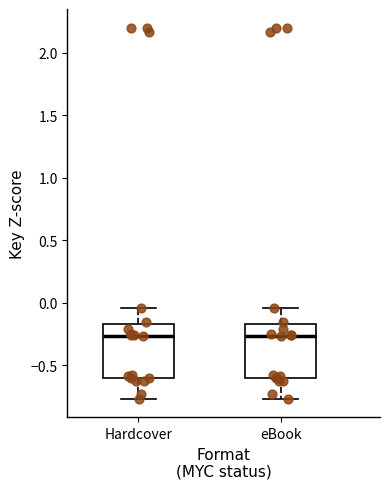

Where does the upper whisker of the box for eBook end on the y-axis? The values are not printed on the chart, so give them approximately, as read against the axis.

-0.05